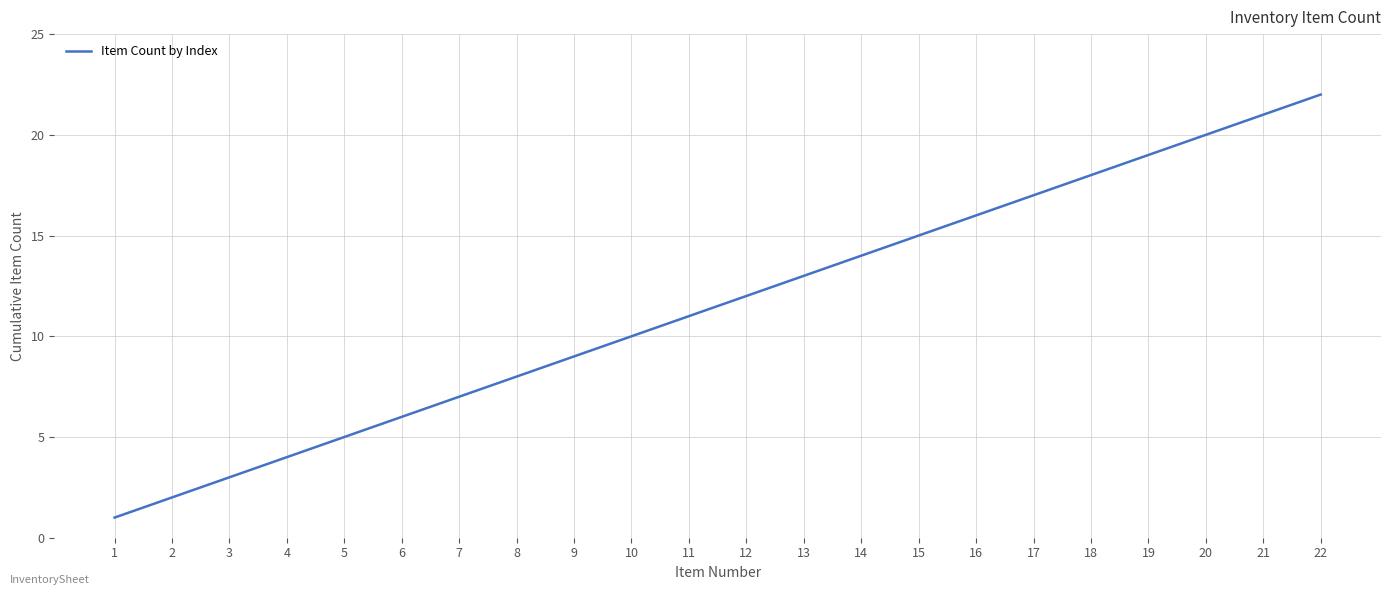

What is the ratio of the value at 6 to the value at 13?

0.5